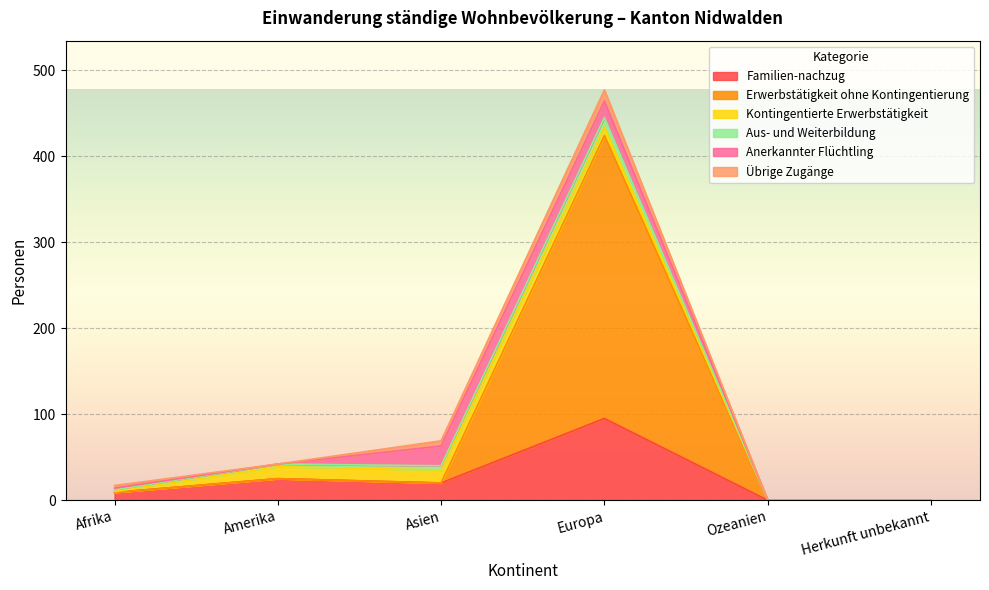

Between Herkunft unbekannt and Ozeanien, which is larger?

Herkunft unbekannt